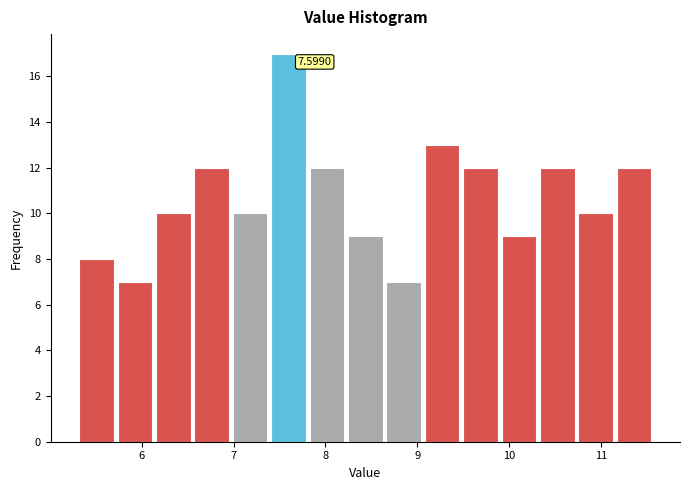

Over which range of the x-axis is the bar tallest?

7.4 to 7.8